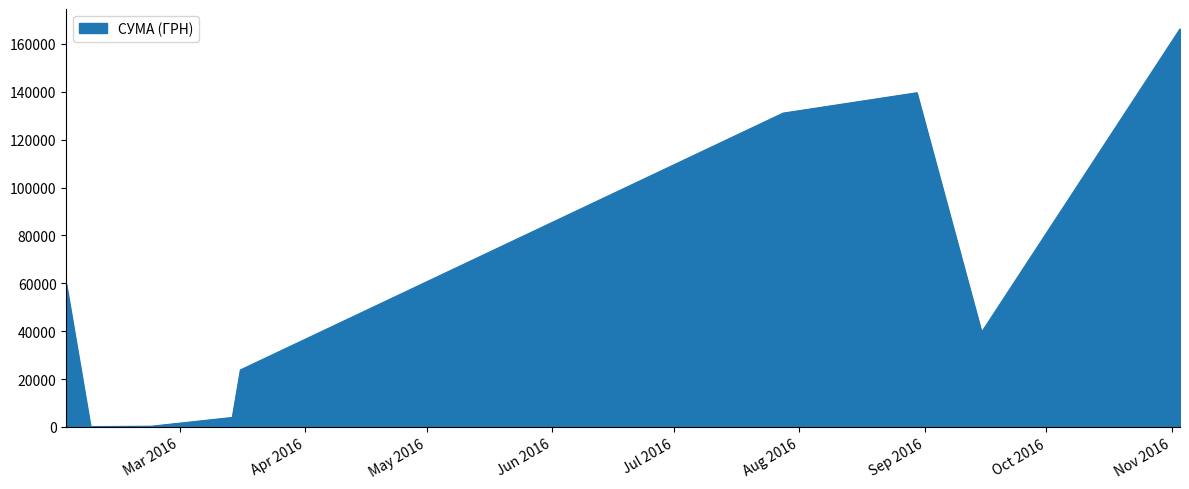

List the labels in order of value, smallest first.

08.02.2016, 23.02.2016, 14.03.2016, 14.03.2016, 02.02.2016, 16.03.2016, 15.09.2016, 28.07.2016, 30.08.2016, 03.11.2016